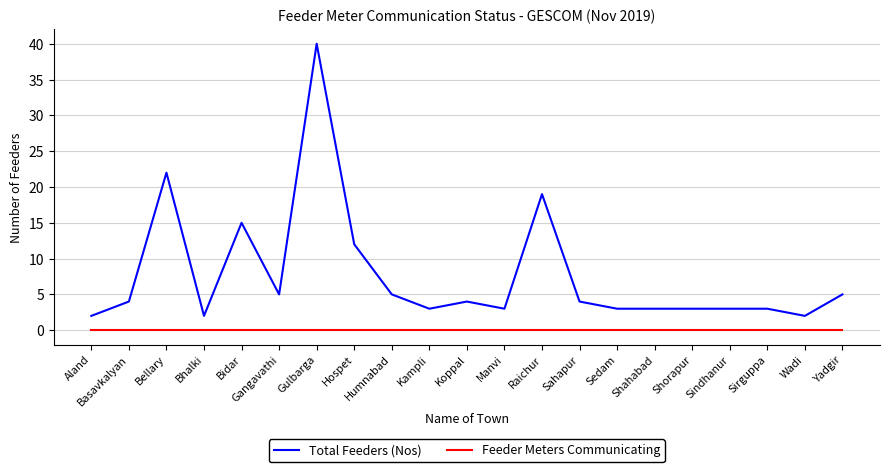

Between Manvi and Yadgir, which series saw the biggest shift?

Total Feeders (Nos)